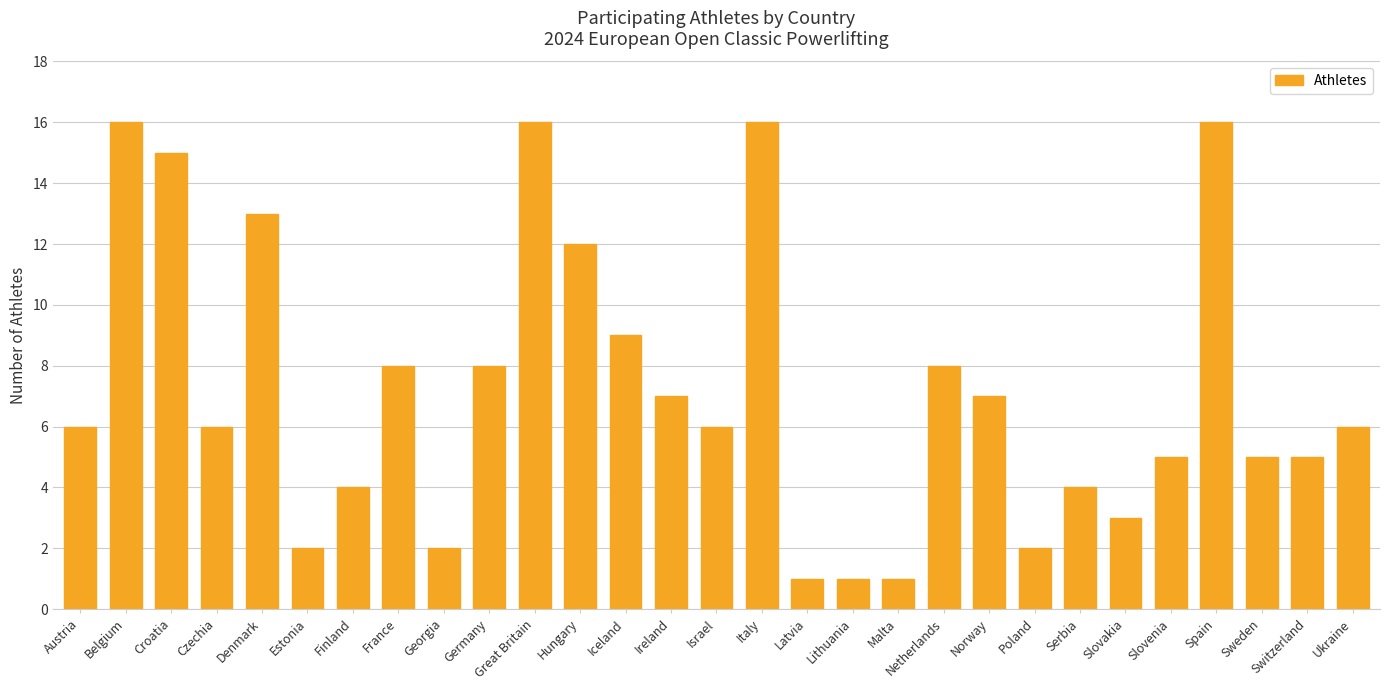

The value at Switzerland is 2. True or false?

False